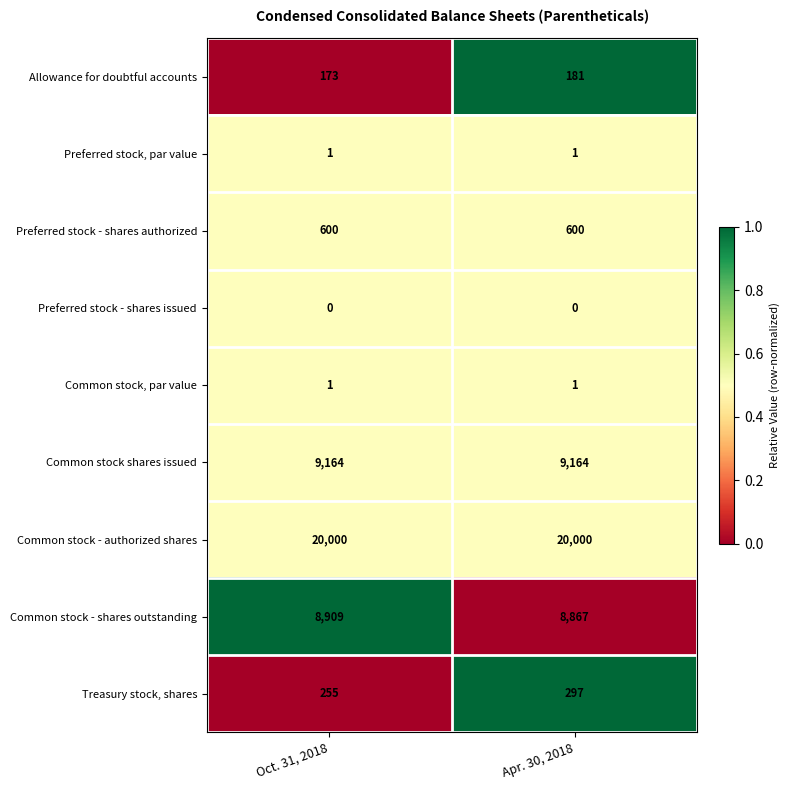

The Common stock - shares outstanding series shows 15088 at Apr. 30, 2018. True or false?

False